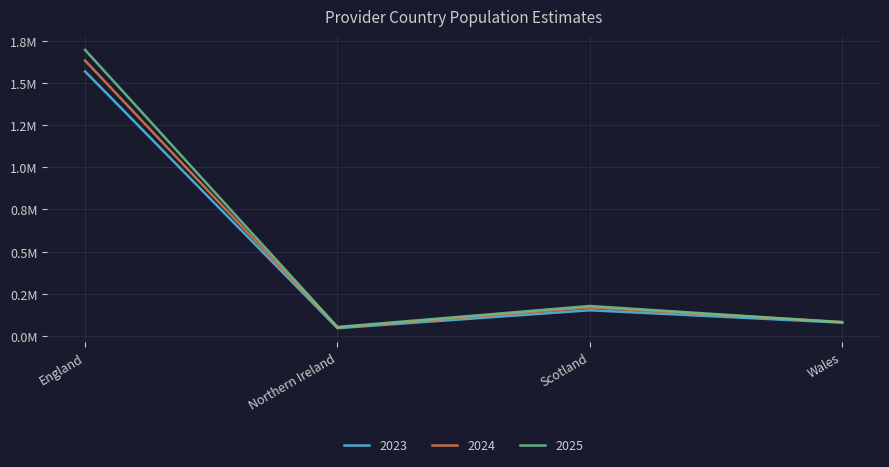

At which category is the sum across all series the highest?

England